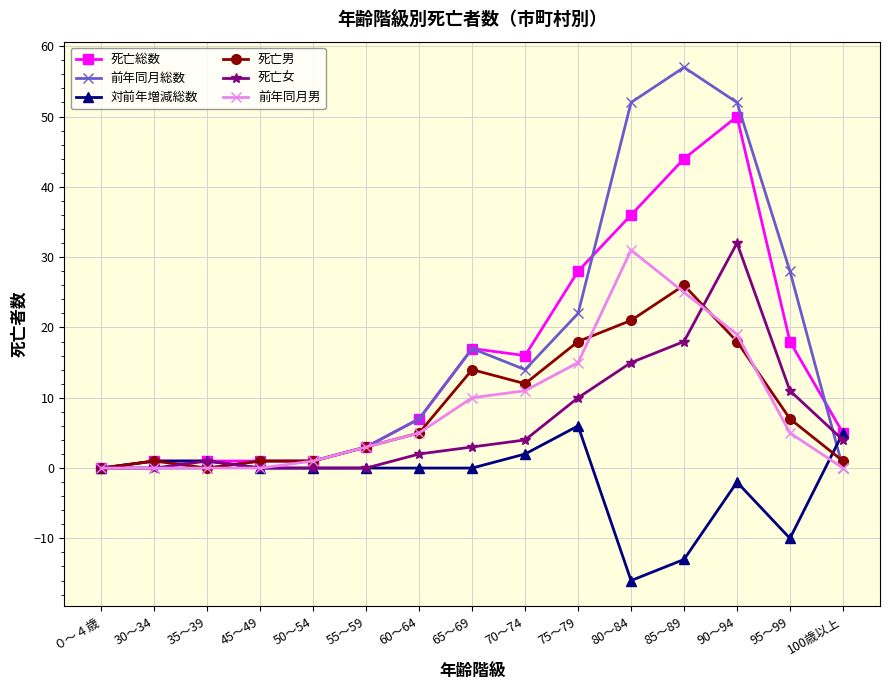

Reading right to left, transcribe all the data shown in this chart.

死亡総数: 100歳以上=5	95～99=18	90～94=50	85～89=44	80～84=36	75～79=28	70～74=16	65～69=17	60～64=7	55～59=3	50～54=1	45～49=1	35～39=1	30～34=1	０～４歳=0
前年同月総数: 100歳以上=0	95～99=28	90～94=52	85～89=57	80～84=52	75～79=22	70～74=14	65～69=17	60～64=7	55～59=3	50～54=1	45～49=1	35～39=0	30～34=0	０～４歳=0
対前年増減総数: 100歳以上=5	95～99=-10	90～94=-2	85～89=-13	80～84=-16	75～79=6	70～74=2	65～69=0	60～64=0	55～59=0	50～54=0	45～49=0	35～39=1	30～34=1	０～４歳=0
死亡男: 100歳以上=1	95～99=7	90～94=18	85～89=26	80～84=21	75～79=18	70～74=12	65～69=14	60～64=5	55～59=3	50～54=1	45～49=1	35～39=0	30～34=1	０～４歳=0
死亡女: 100歳以上=4	95～99=11	90～94=32	85～89=18	80～84=15	75～79=10	70～74=4	65～69=3	60～64=2	55～59=0	50～54=0	45～49=0	35～39=1	30～34=0	０～４歳=0
前年同月男: 100歳以上=0	95～99=5	90～94=19	85～89=25	80～84=31	75～79=15	70～74=11	65～69=10	60～64=5	55～59=3	50～54=1	45～49=0	35～39=0	30～34=0	０～４歳=0